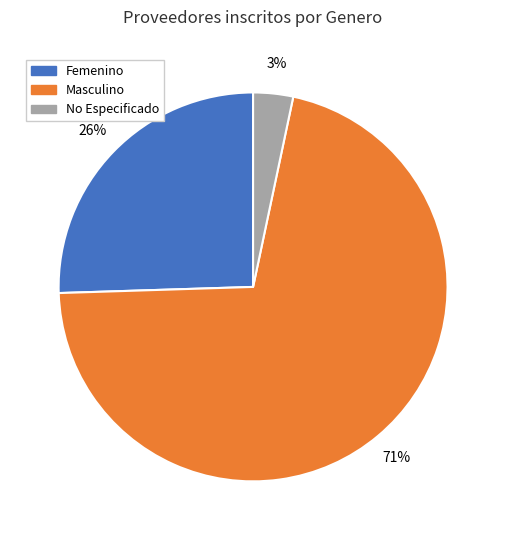

To the nearest percent, what is the difference between the largest and smallest slice percentages?

68%